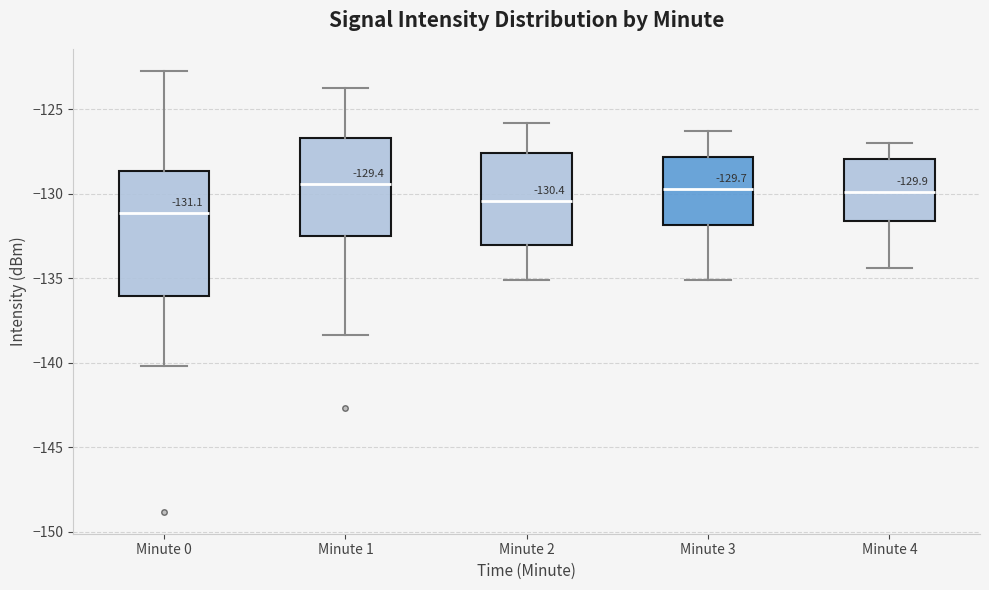

Which box is the tallest, from its lower edge to its upper edge?

Minute 0